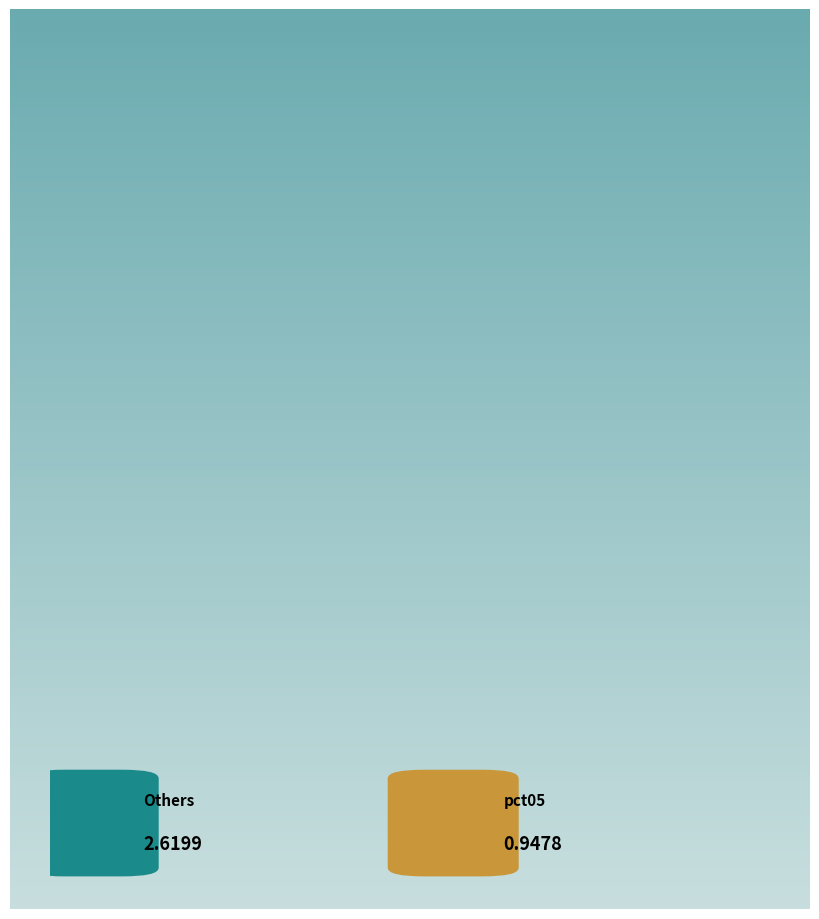

Is there any slice that represents more than half of the pie?

Yes